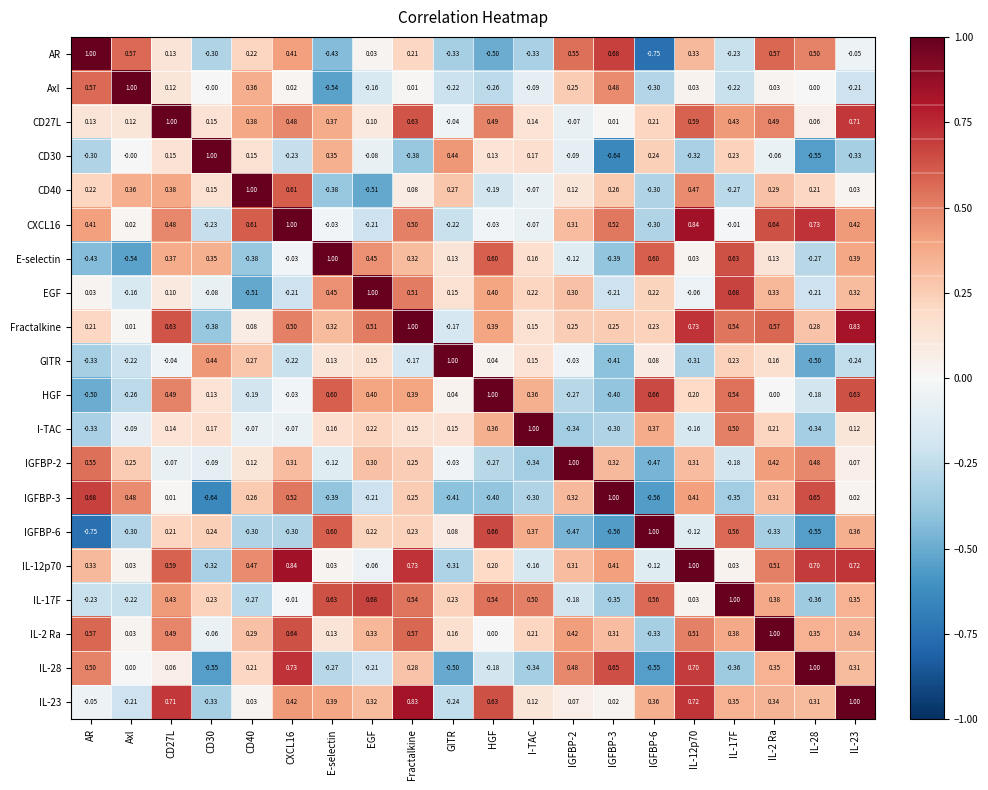

Where does the CD27L series first go above 0?

AR